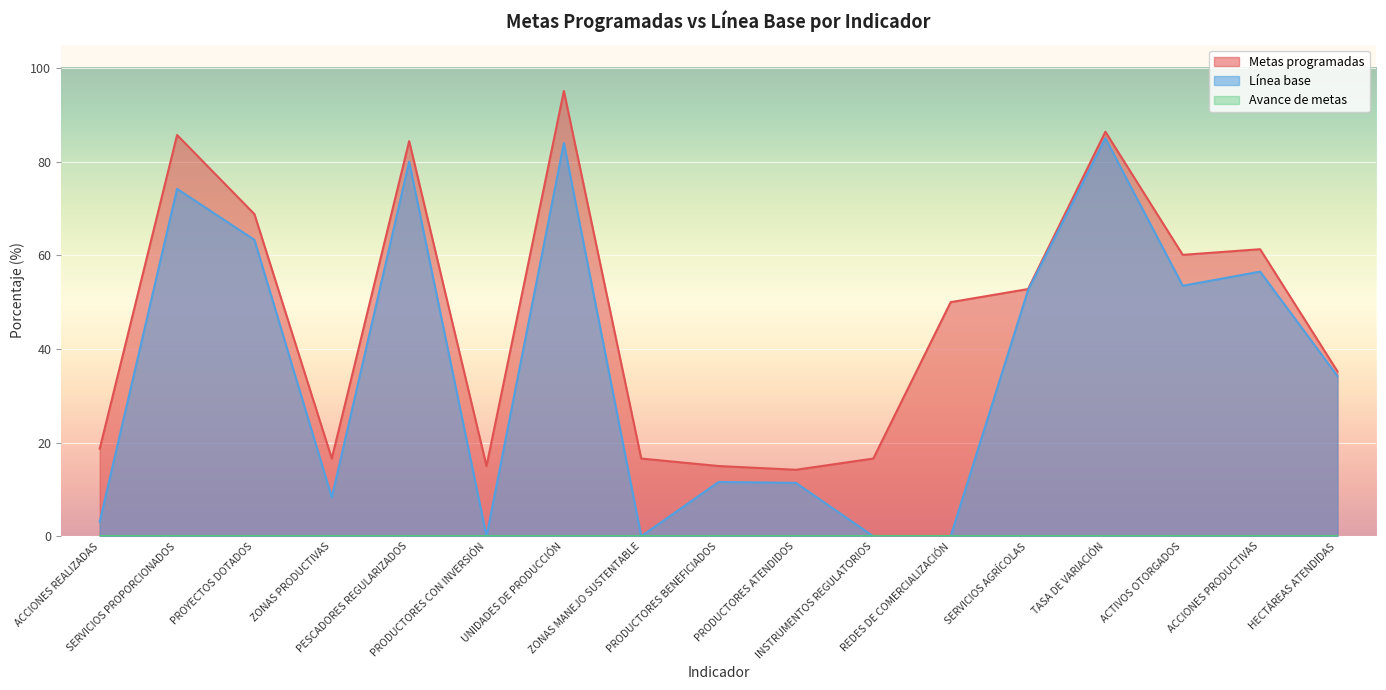

True or false: Metas programadas and Línea base intersect in this chart.

False